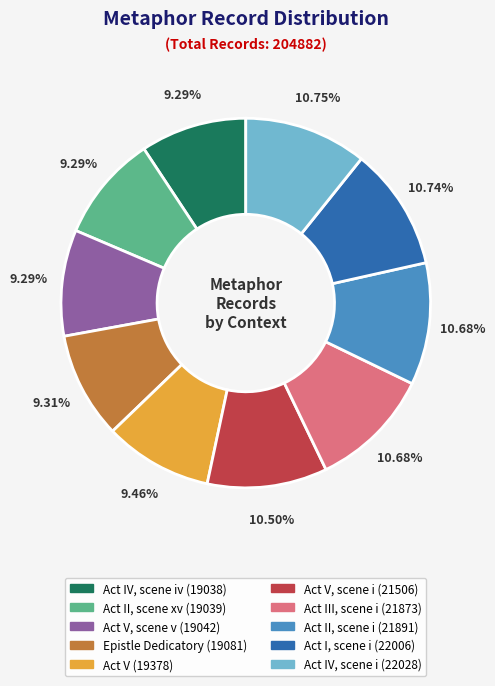

Is there a majority slice in this chart?

No